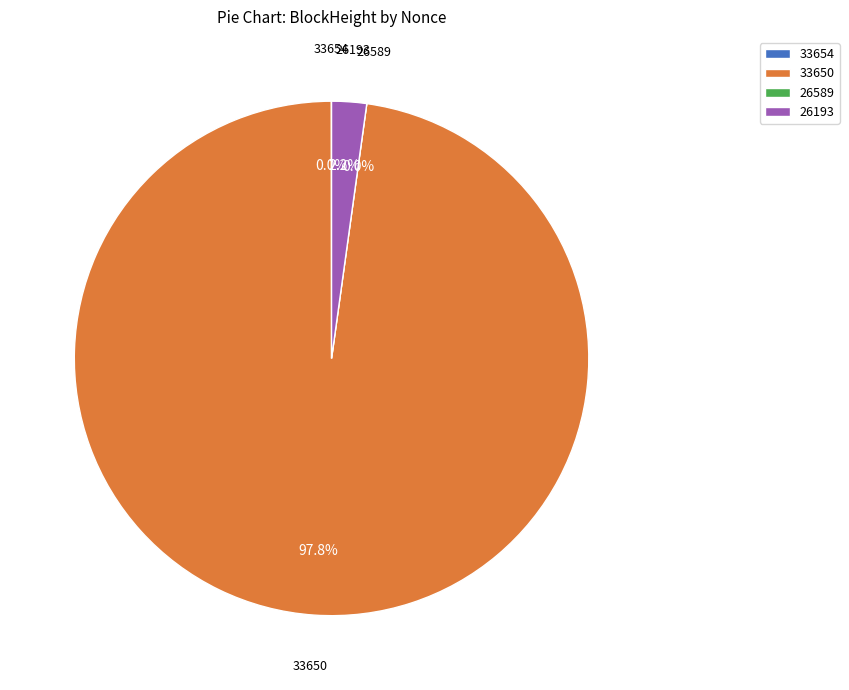

To the nearest percent, what is the average slice percentage?

25%